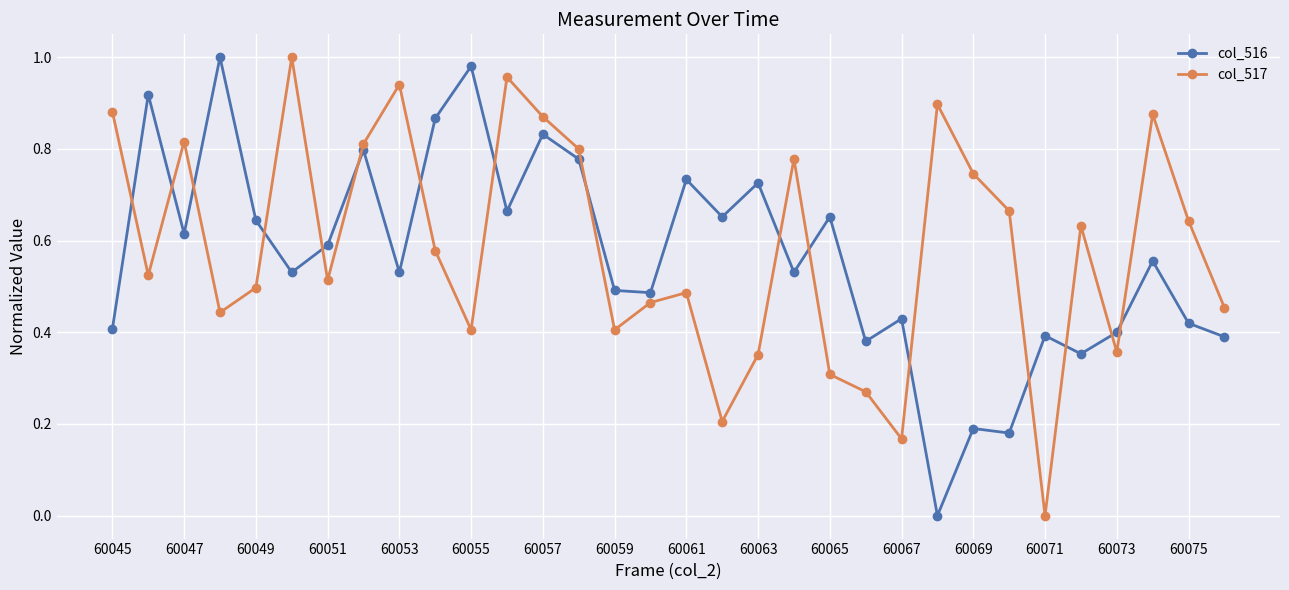

In col_517, how many points are higher than both neighbors (excluding endpoints)?

9